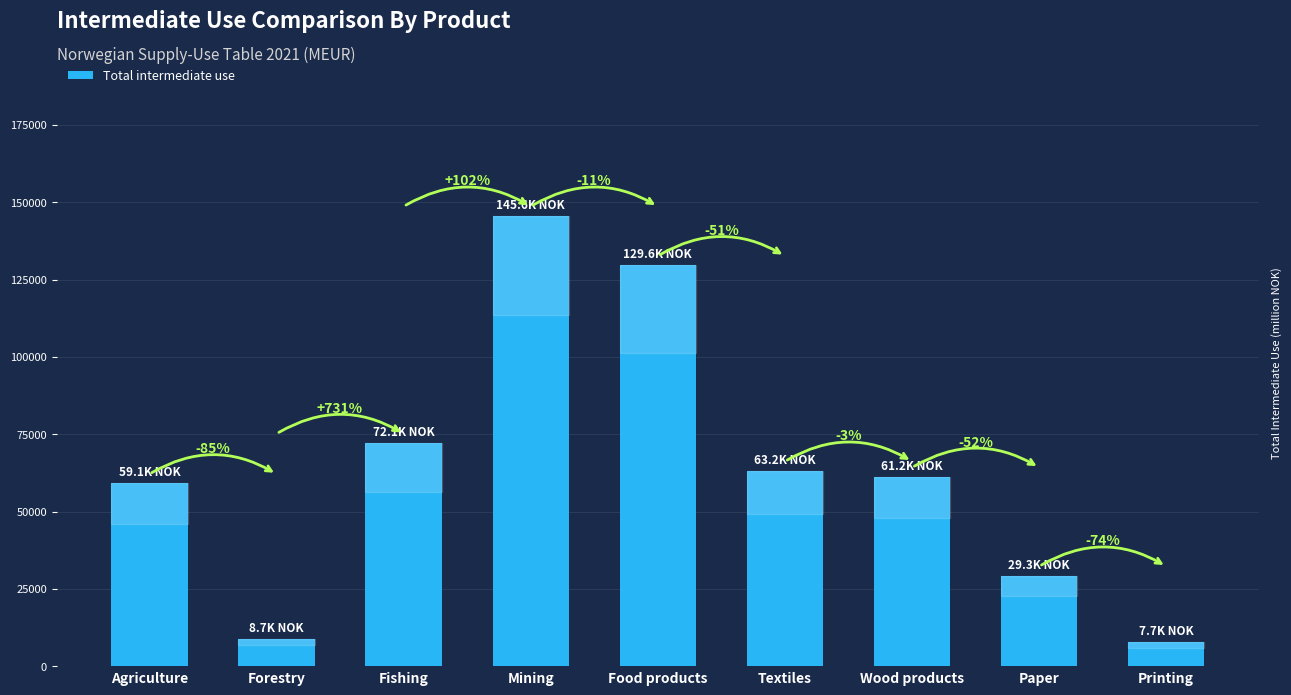

Reading left to right, what are all the values shown in this chart?

59098.7	8684.2	72132.4	145633.8	129622.1	63189.9	61216.0	29252.0	7672.0